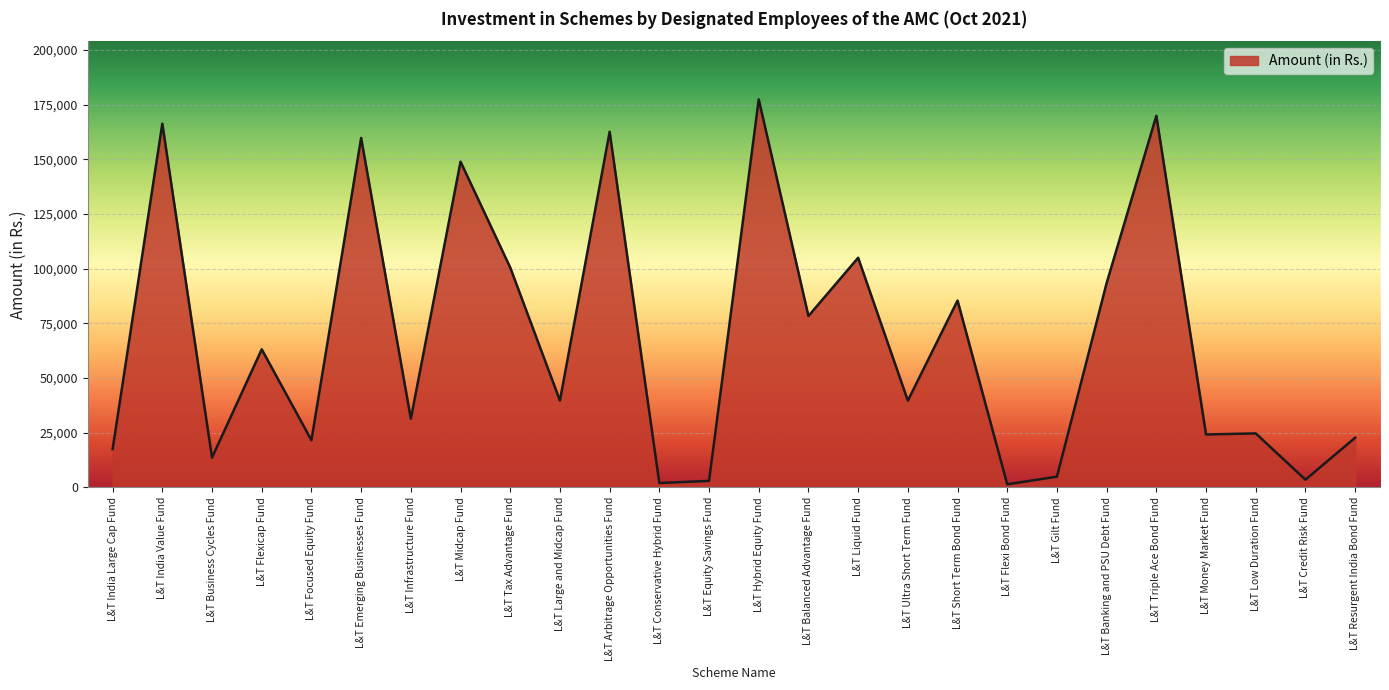

What is the difference between the maximum and second lowest values?

175430